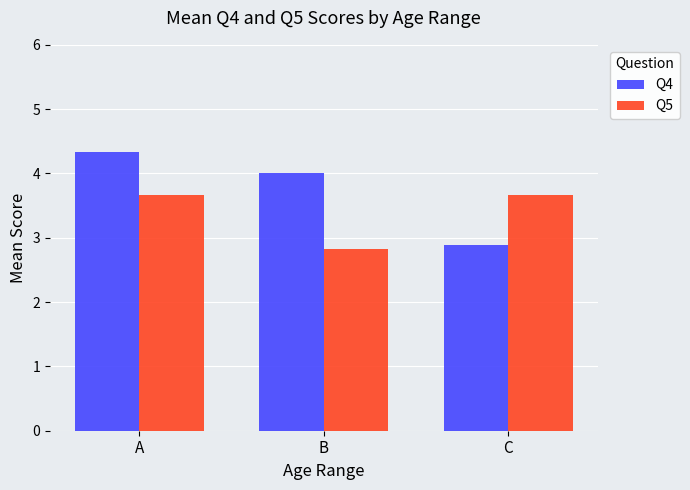

What is the value of the Q5 bar at the 2nd from the left?

2.8